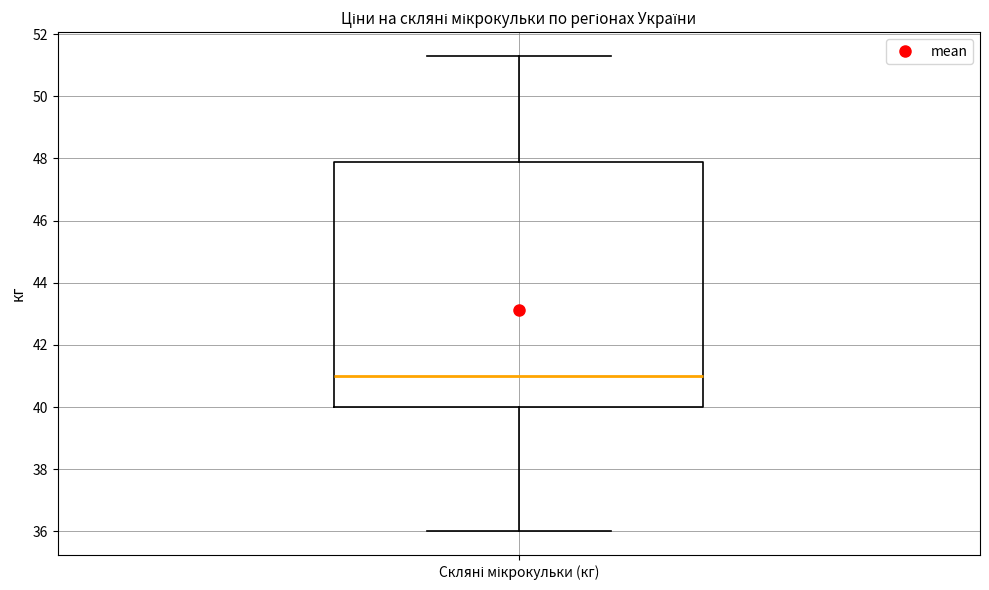

Transcribe this box plot: give where the median line is, the range the box spans, and where the two whiskers end, as read against the y-axis. The values are not printed on the chart, so give them approximately, as read against the axis.

median 41.0, box 40.0 to 47.8, whiskers 36.0 to 51.4